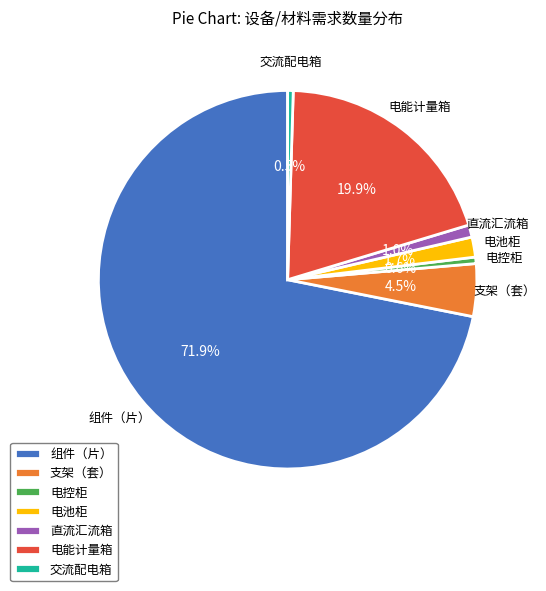

What is the largest slice in the pie chart?

组件（片）